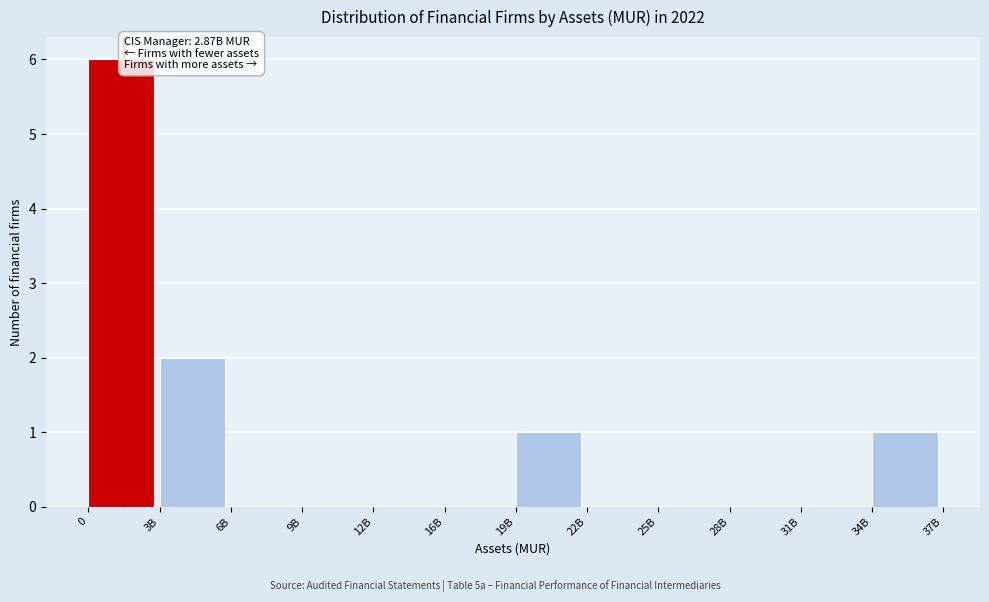

Reading right to left, extract all data points from this chart.

34B=1	31B=0	28B=0	25B=0	22B=0	19B=1	16B=0	12B=0	9B=0	6B=0	3B=2	0=6